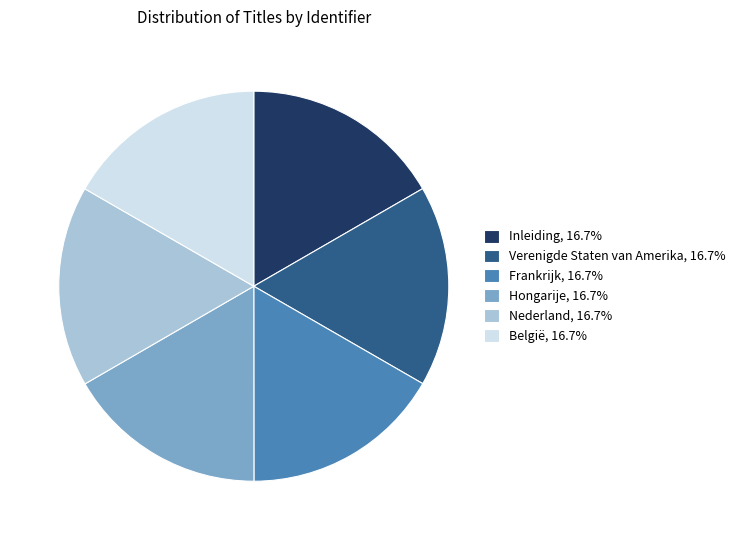

Do Hongarije and Verenigde Staten van Amerika together represent more than half of the pie?

No